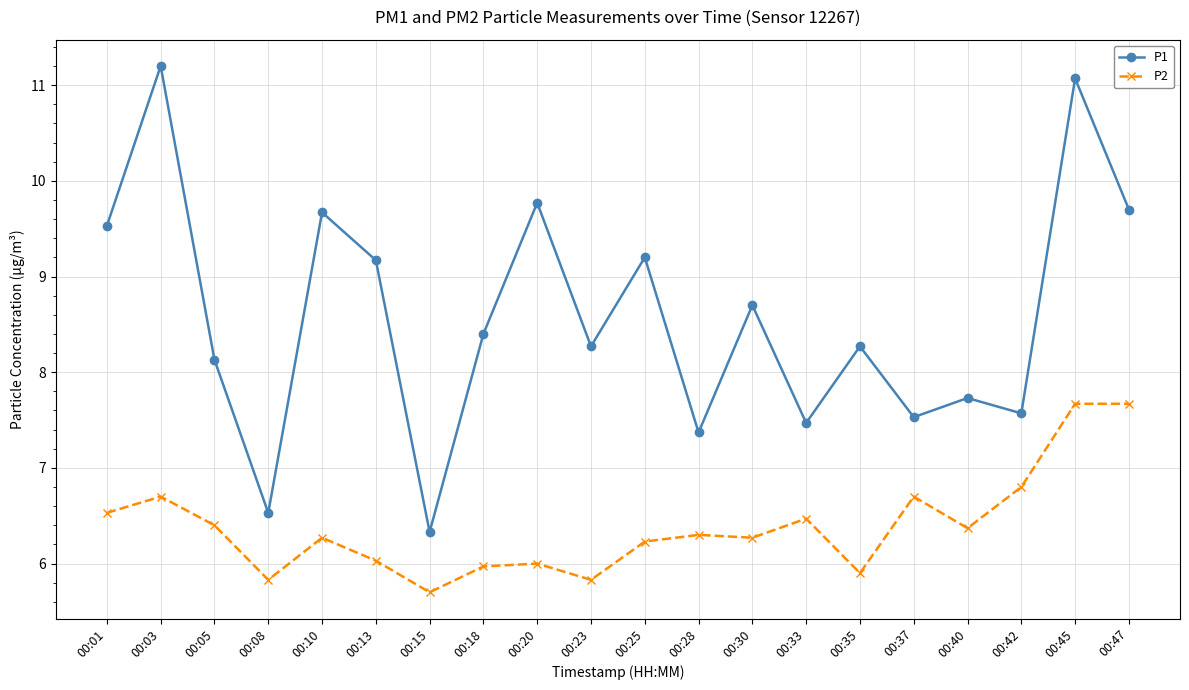

Does the chart have visible grid lines?

Yes